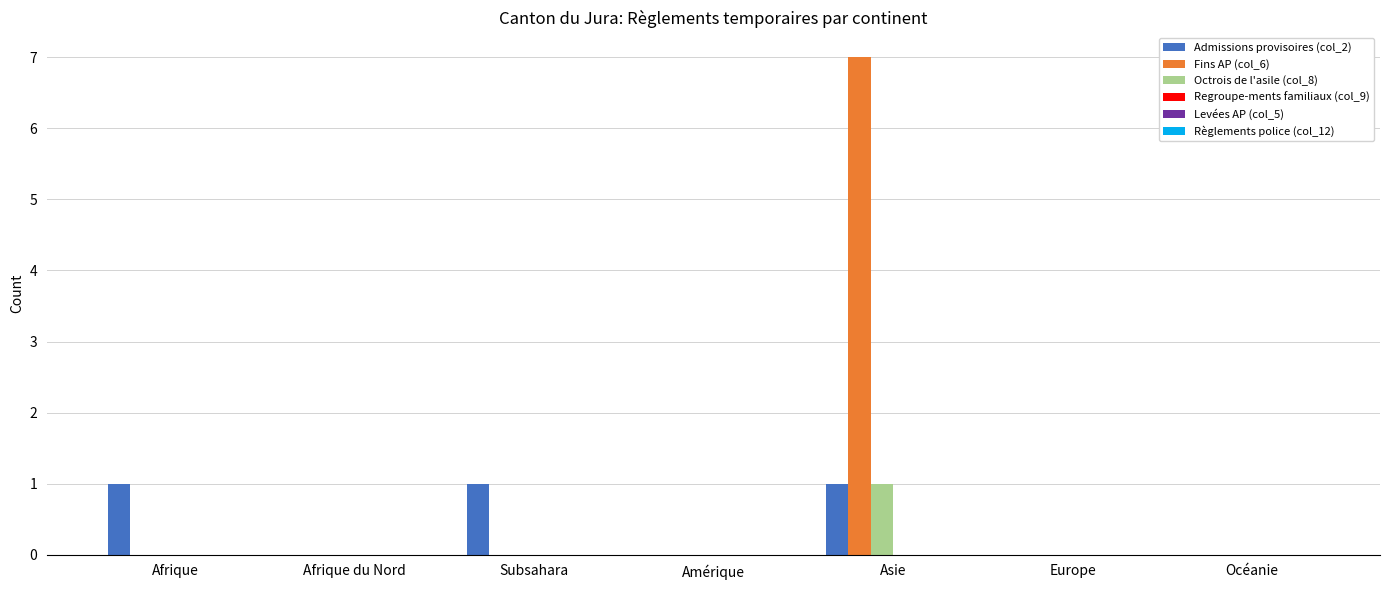

Reading left to right, what are all the values shown in this chart?

Admissions provisoires (col_2): Afrique=1	Afrique du Nord=0	Subsahara=1	Amérique=0	Asie=1	Europe=0	Océanie=0
Fins AP (col_6): Afrique=0	Afrique du Nord=0	Subsahara=0	Amérique=0	Asie=7	Europe=0	Océanie=0
Octrois de l'asile (col_8): Afrique=0	Afrique du Nord=0	Subsahara=0	Amérique=0	Asie=1	Europe=0	Océanie=0